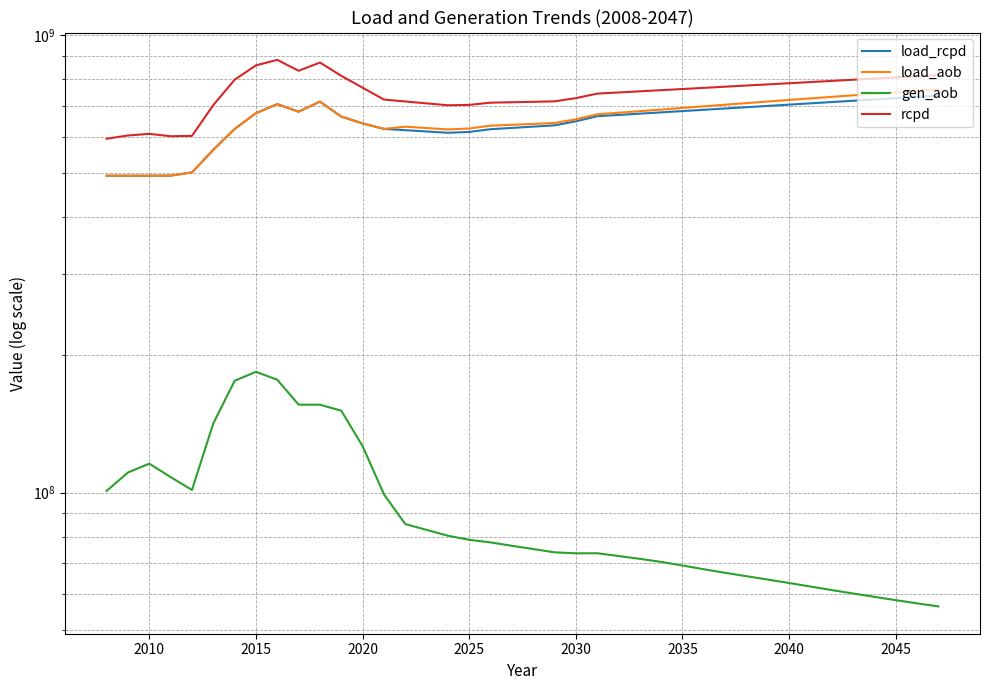

What is the minimum value for load_aob?

492627703.1